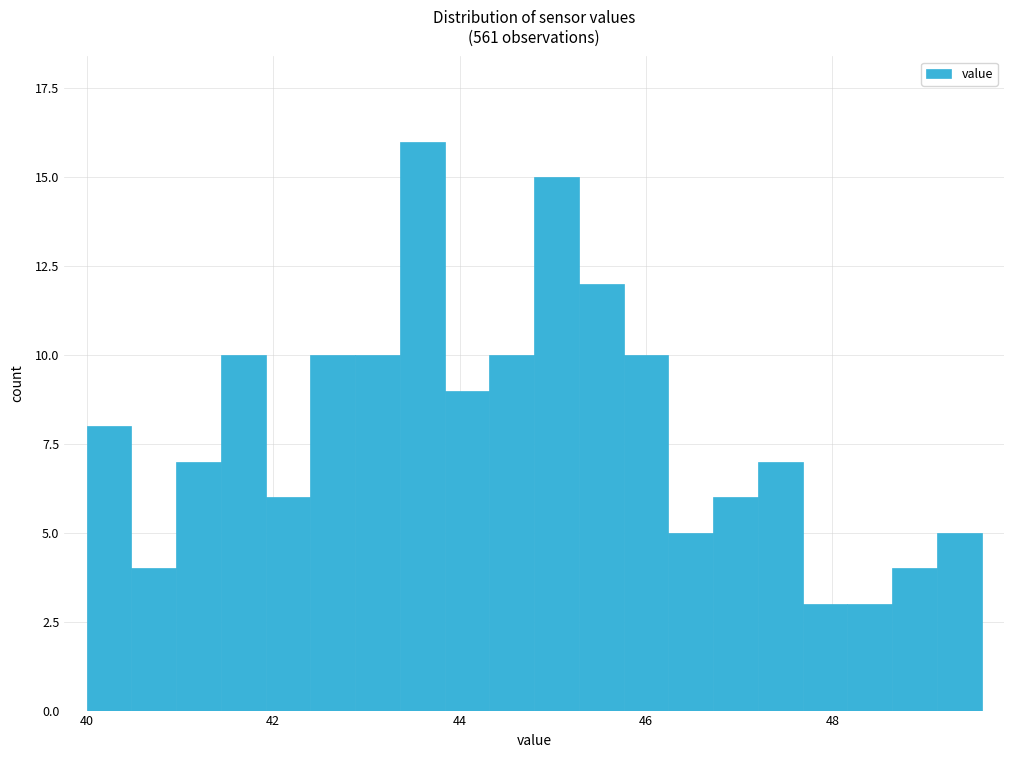

Around what value on the x-axis is the tallest bar? Give the approximate position of its centre, as read against the axis.

43.6